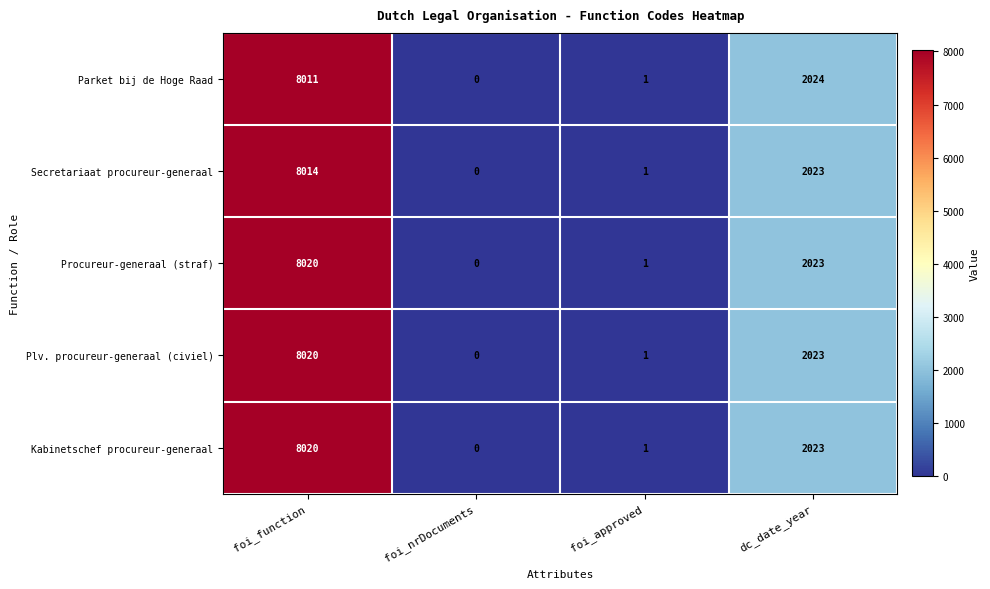

Which series changed the most between foi_nrDocuments and dc_date_year?

Parket bij de Hoge Raad